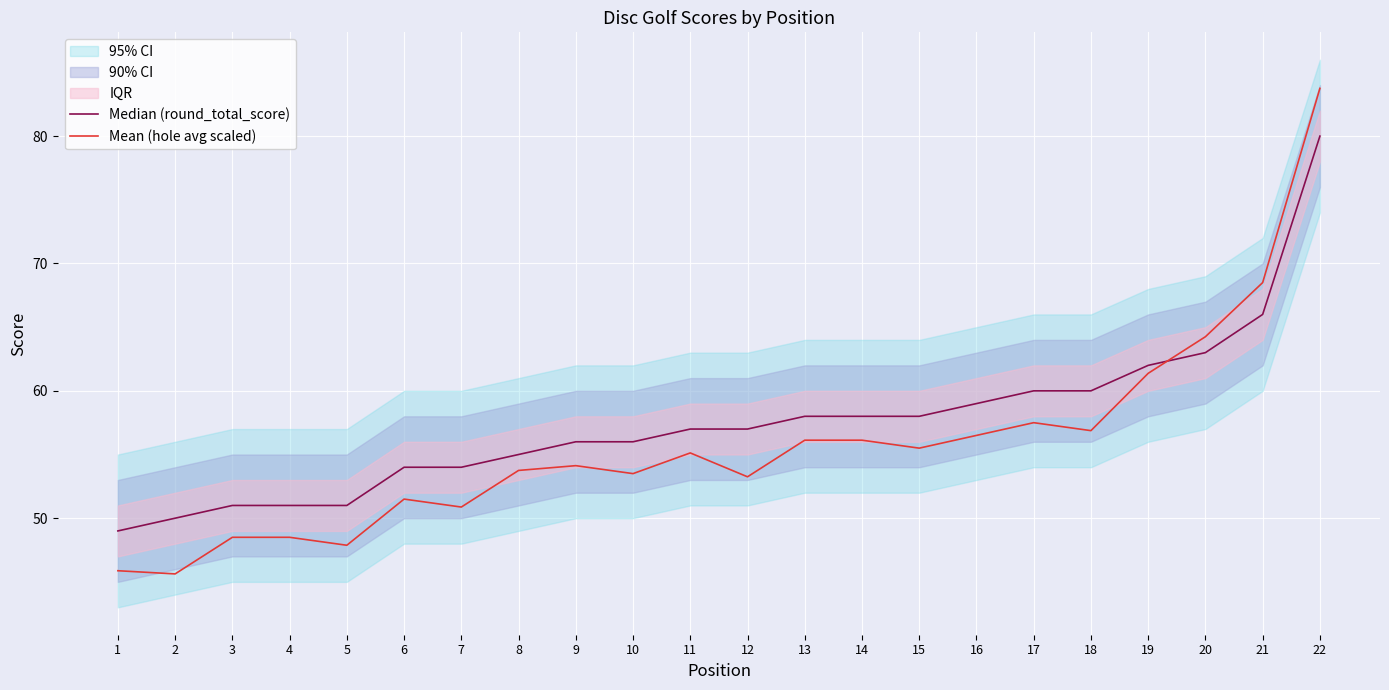

What is the difference between the Median (round_total_score) values at 3 and 2?

1.0